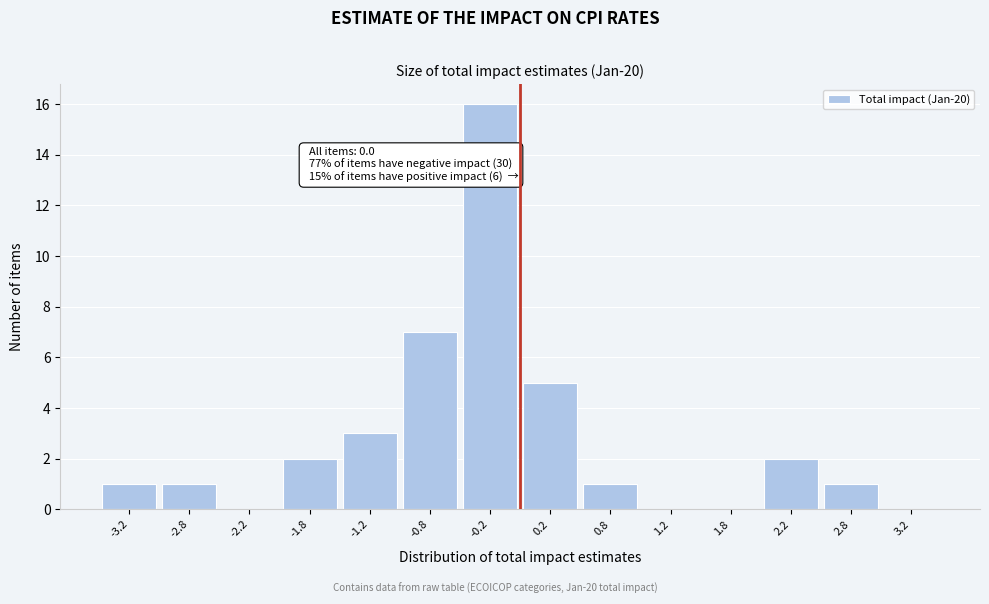

Over which range of the x-axis is the bar tallest?

-0.5 to 0.0